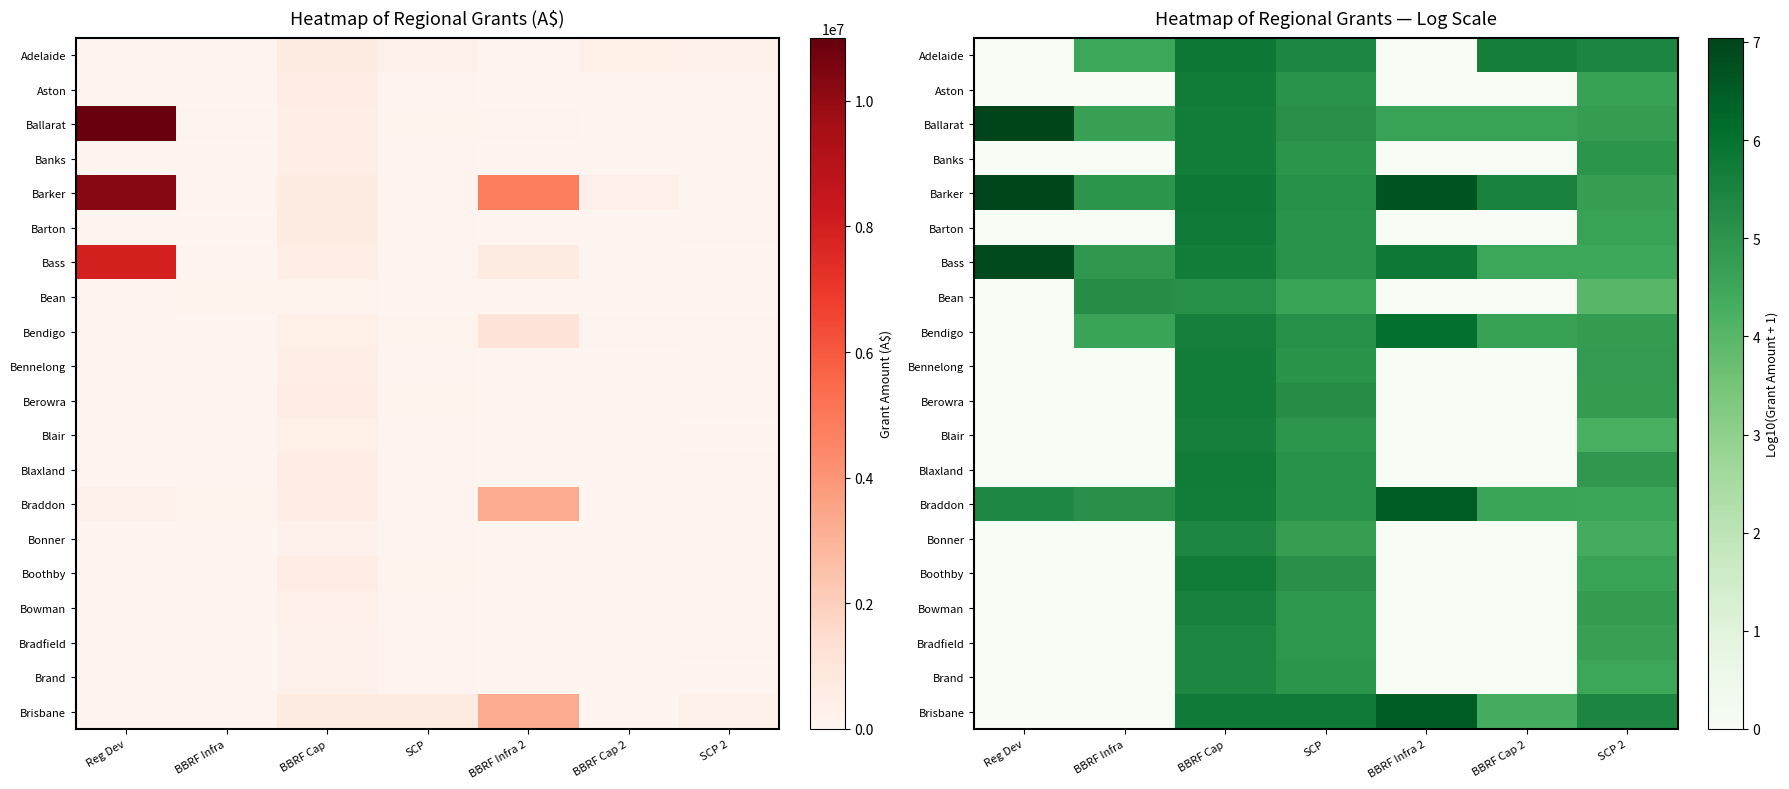

Rank the series by their maximum value, from lowest to highest.

Bean, Brand, Bonner, Bradfield, Bowman, Blair, Banks, Bennelong, Berowra, Blaxland, Aston, Boothby, Barton, Adelaide, Bendigo, Braddon, Brisbane, Bass, Barker, Ballarat